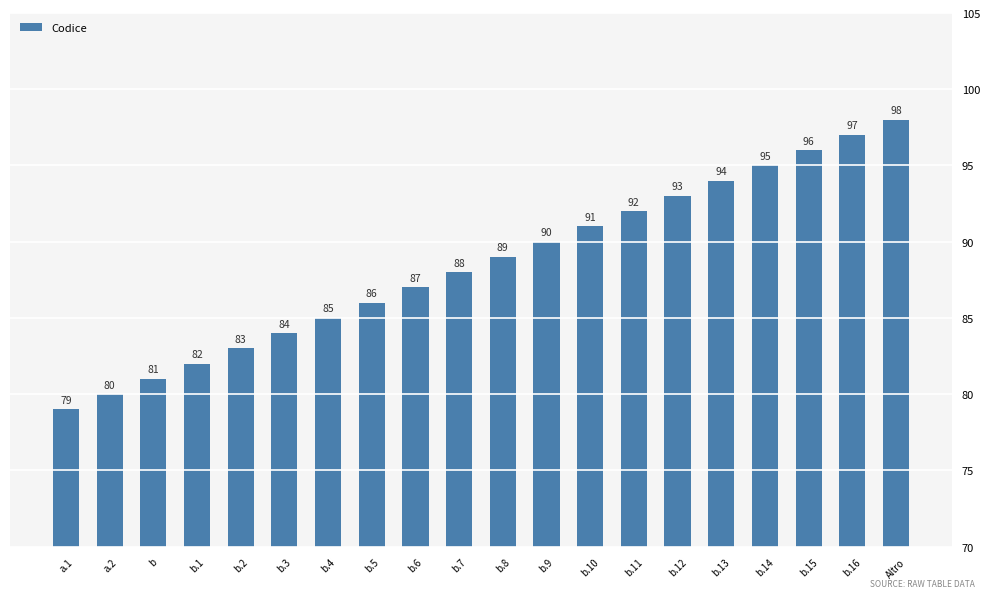

Does the chart contain any negative values?

No